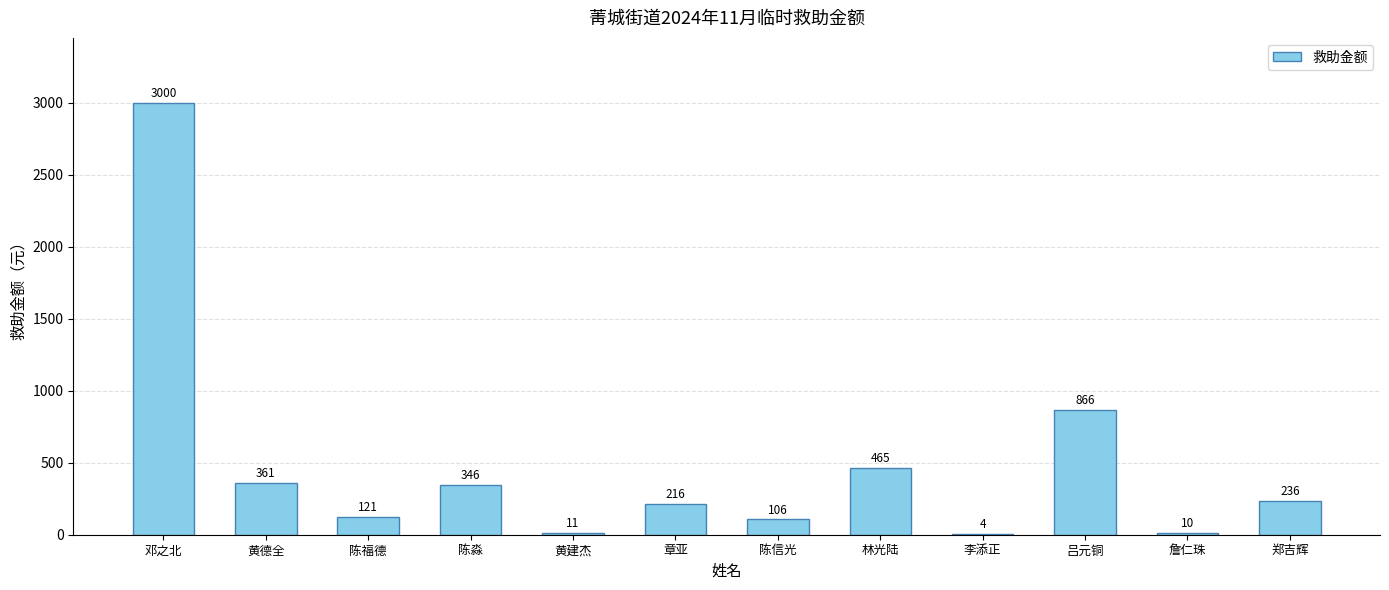

Is it true that the value at 陈福德 is 121?

True